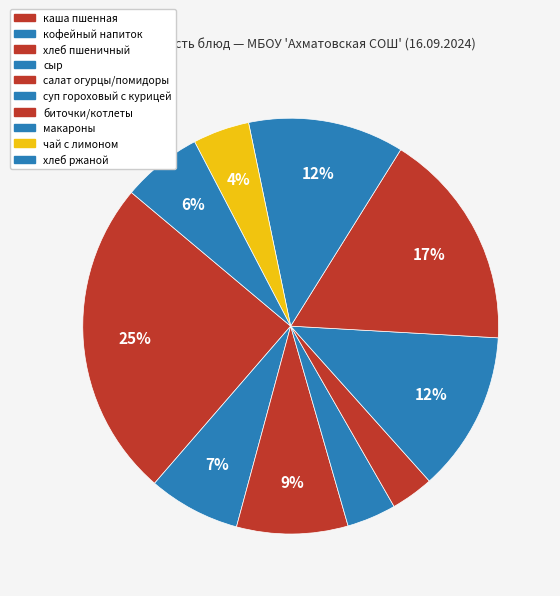

Count the number of slices in the pie.

10